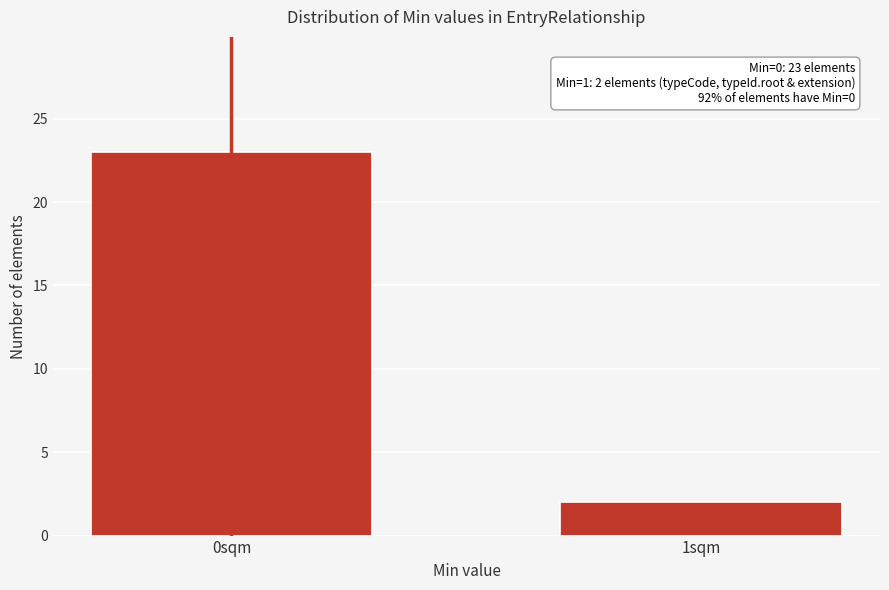

Reading left to right, extract all data points from this chart.

0sqm=23	1sqm=2